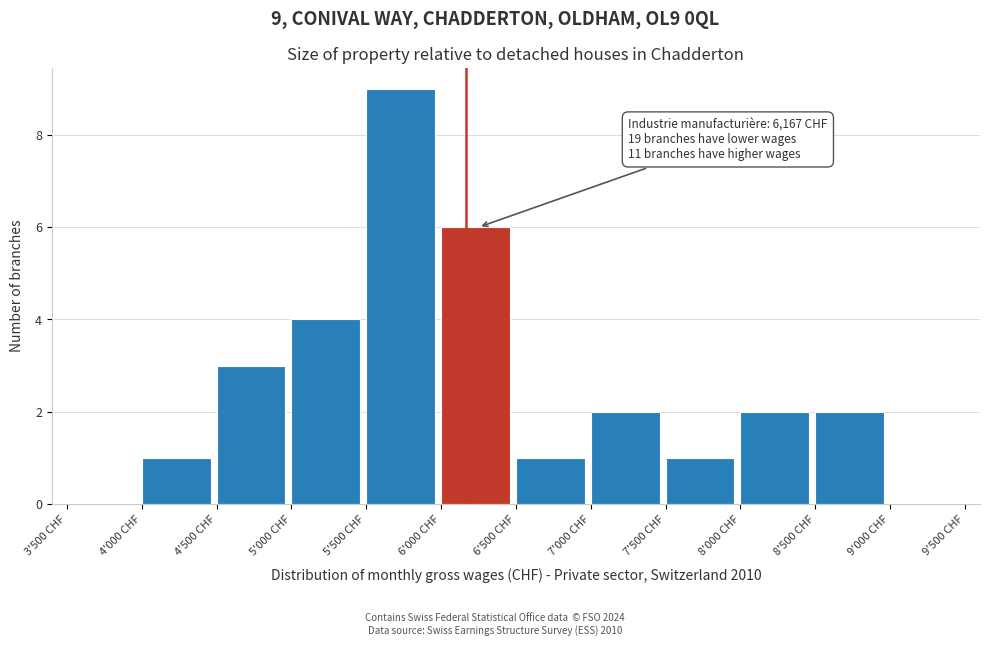

Reading left to right, list all the values displayed in this chart.

3'500 CHF=0	4'000 CHF=1	4'500 CHF=3	5'000 CHF=4	5'500 CHF=9	6'000 CHF=6	6'500 CHF=1	7'000 CHF=2	7'500 CHF=1	8'000 CHF=2	8'500 CHF=2	9'000 CHF=0